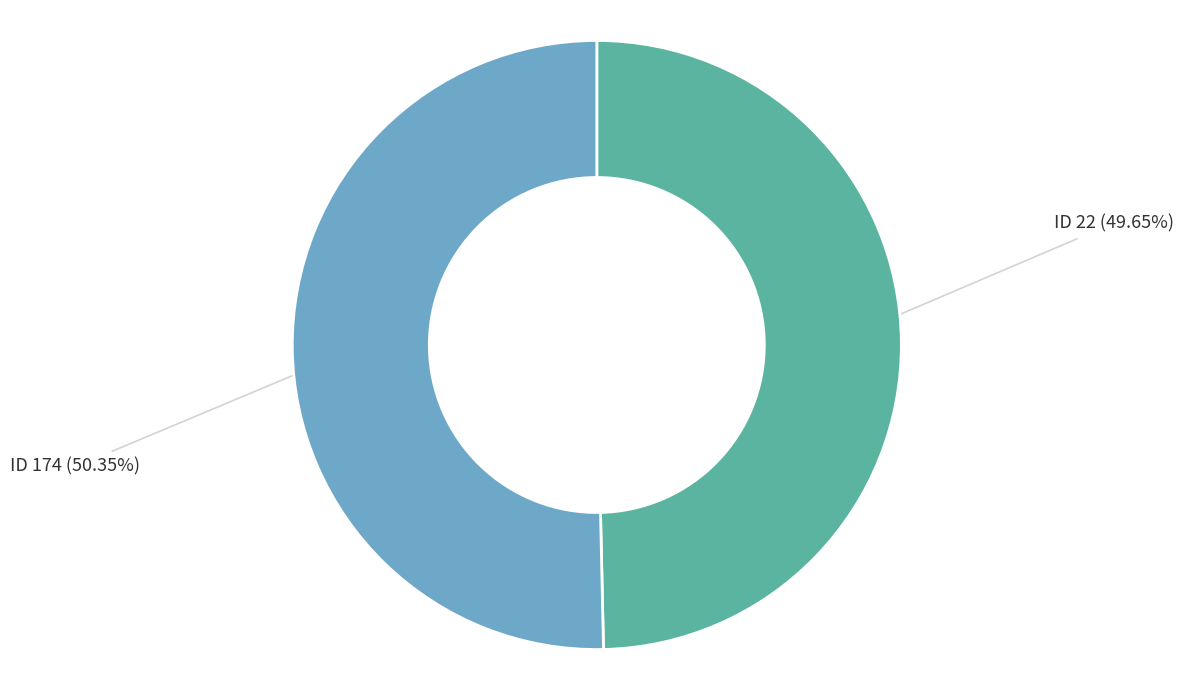

Is there any slice that represents more than half of the pie?

Yes